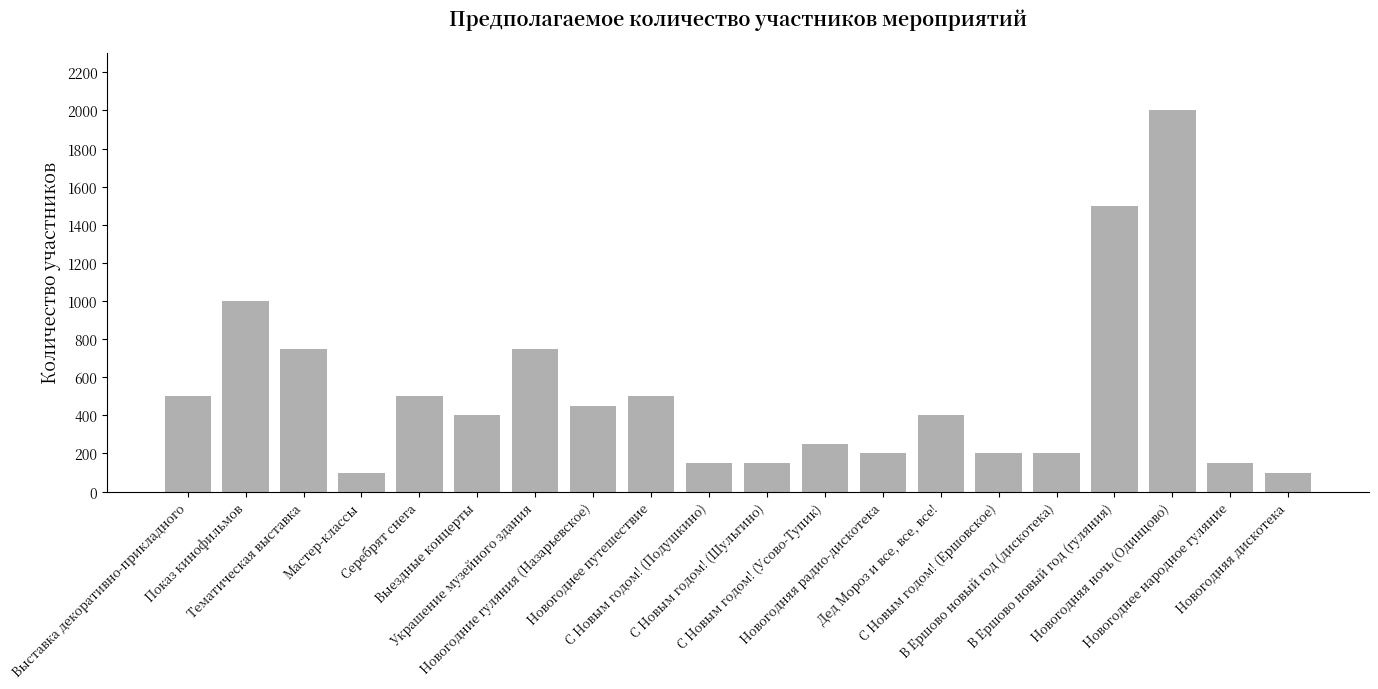

What is the value of the 14th bar from the left?

400